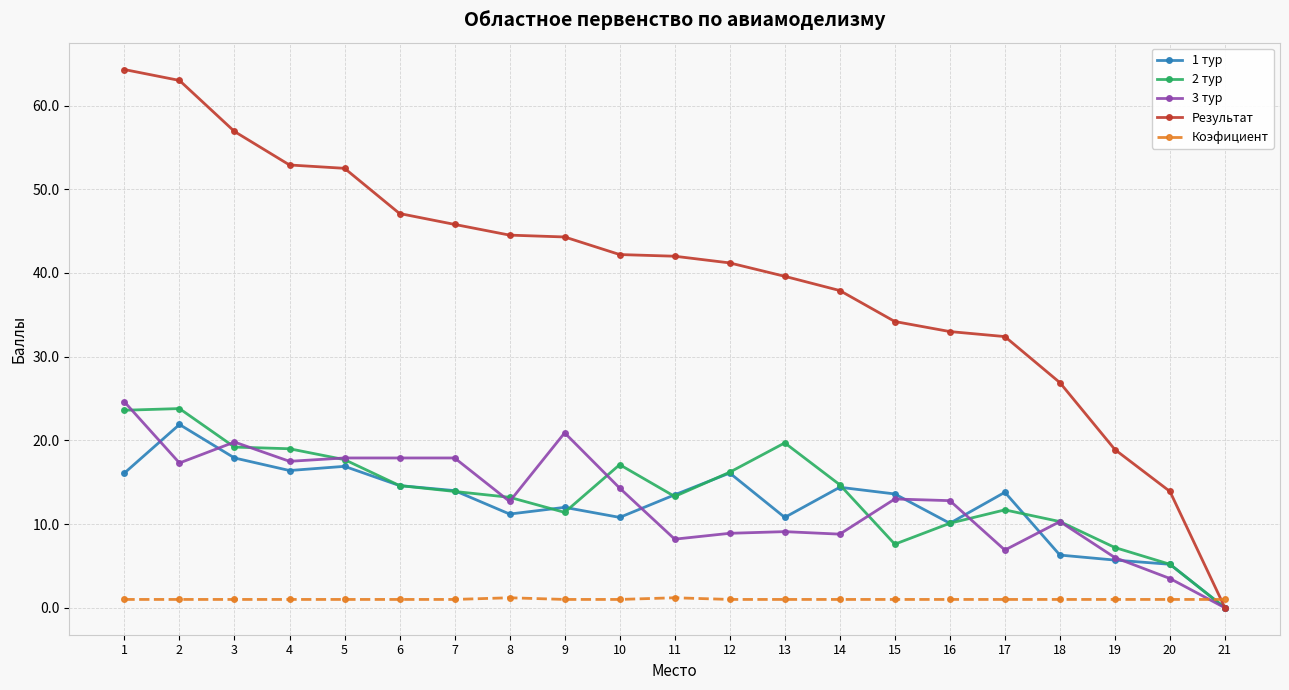

What is the difference between the maximum and minimum values in the Коэфициент series?

0.2